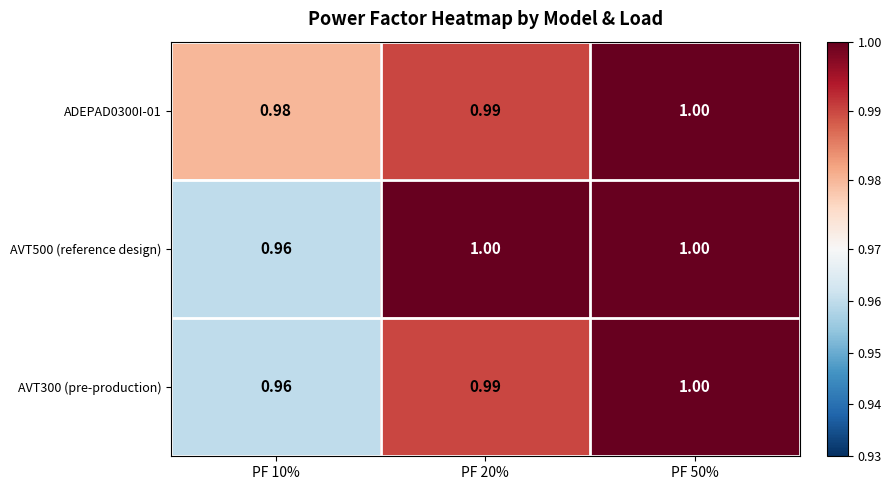

Between PF 50% and PF 20%, which is larger?

PF 50%